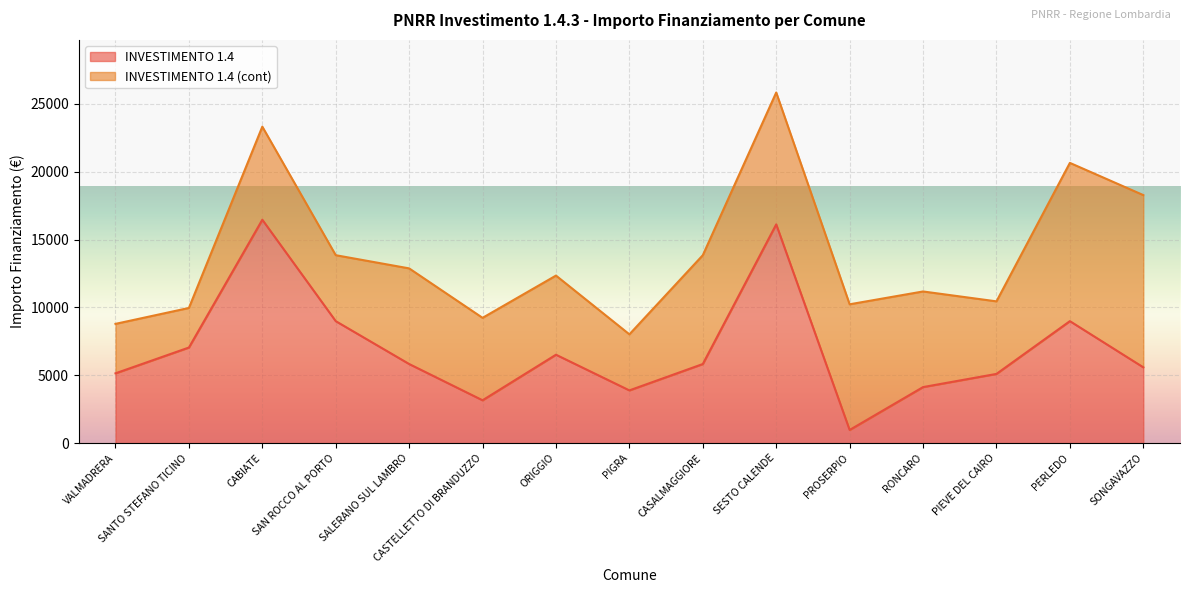

How many interior local valleys (lower than both neighbors) does the data have?

3